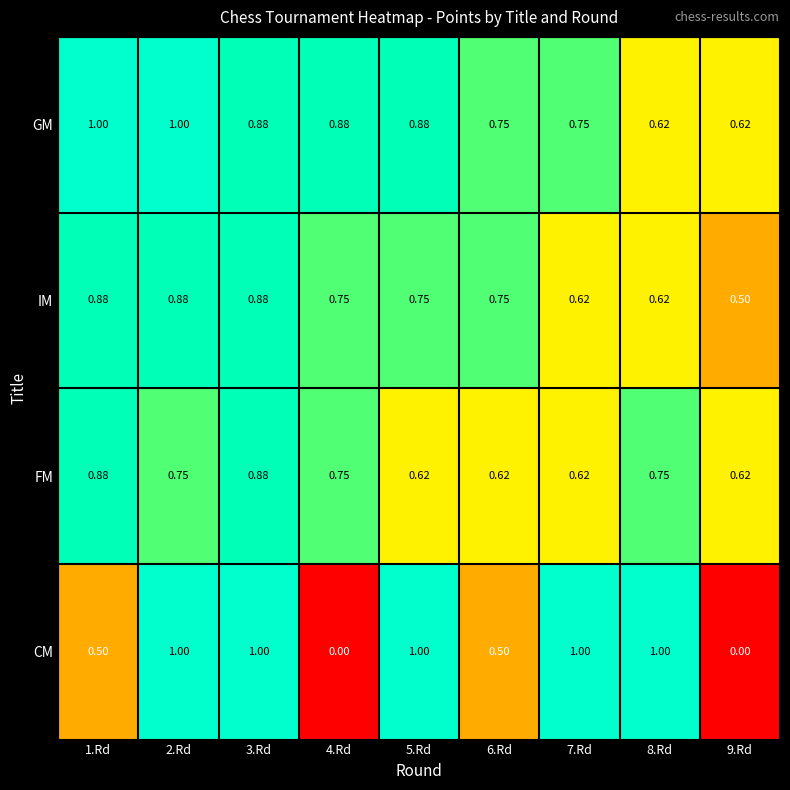

Which series has the largest total across all categories?

GM